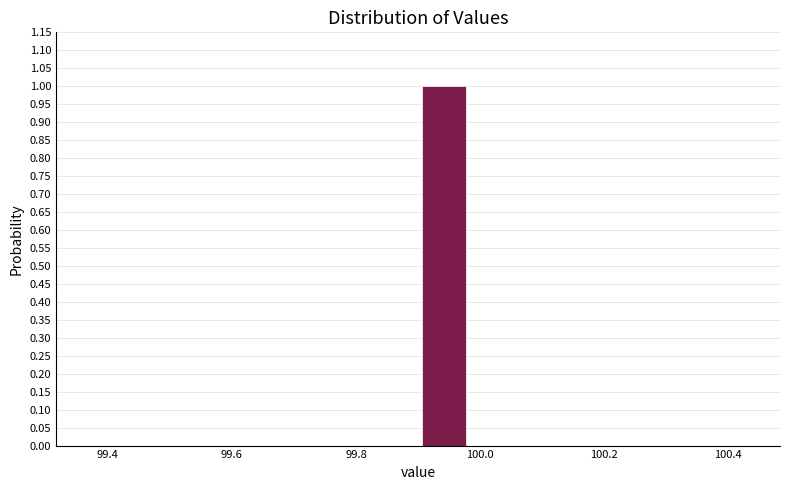

Reading left to right, transcribe this chart: for each bar, give the range it covers on the x-axis and its height. Neither the bar edges nor the heights are printed on the chart, so give them approximately, as read against the axes.

99.40 to 99.48: 0
99.48 to 99.56: 0
99.56 to 99.66: 0
99.66 to 99.74: 0
99.74 to 99.82: 0
99.82 to 99.90: 0
99.90 to 99.98: 1
99.98 to 100.06: 0
100.06 to 100.16: 0
100.16 to 100.24: 0
100.24 to 100.32: 0
100.32 to 100.40: 0